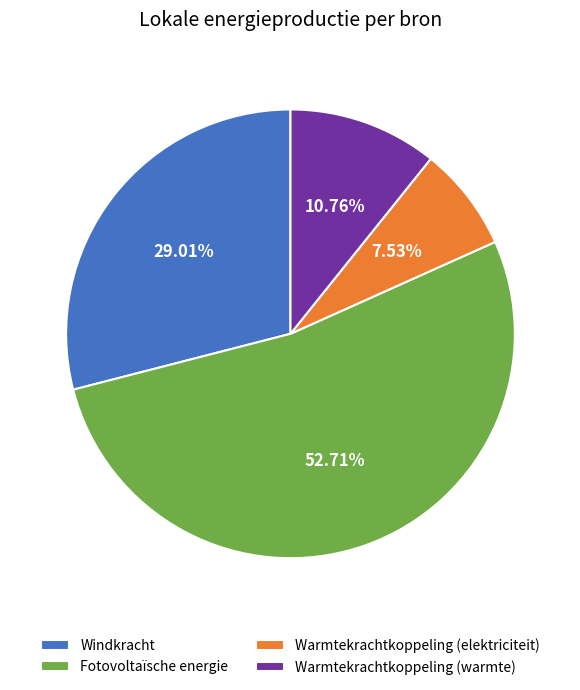

How many segments does this pie chart have?

4